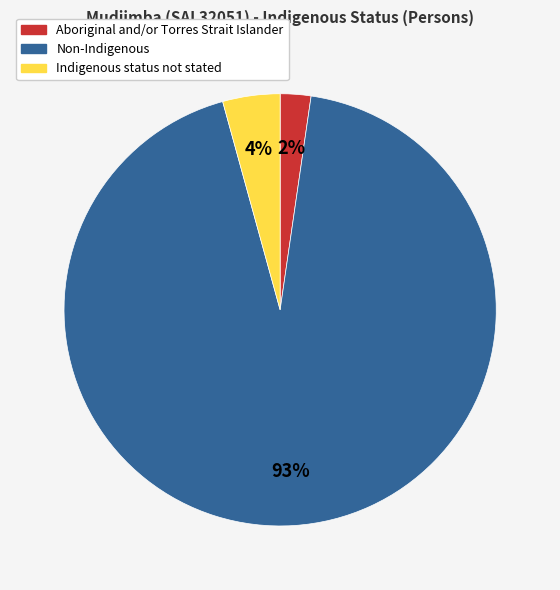

How many slices are in this pie chart?

3